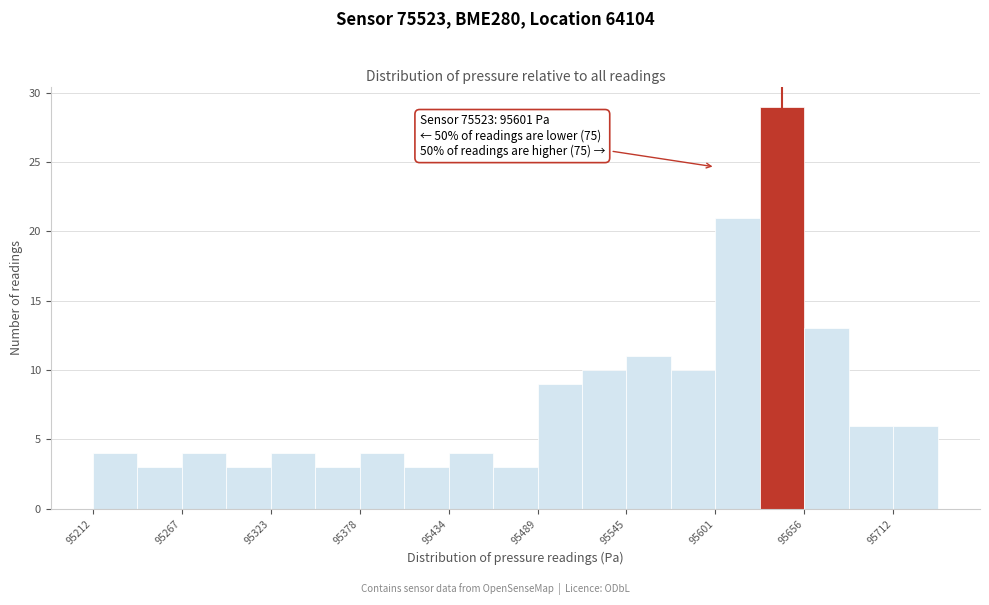

Around what value on the x-axis is the tallest bar? Give the approximate position of its centre, as read against the axis.

95640